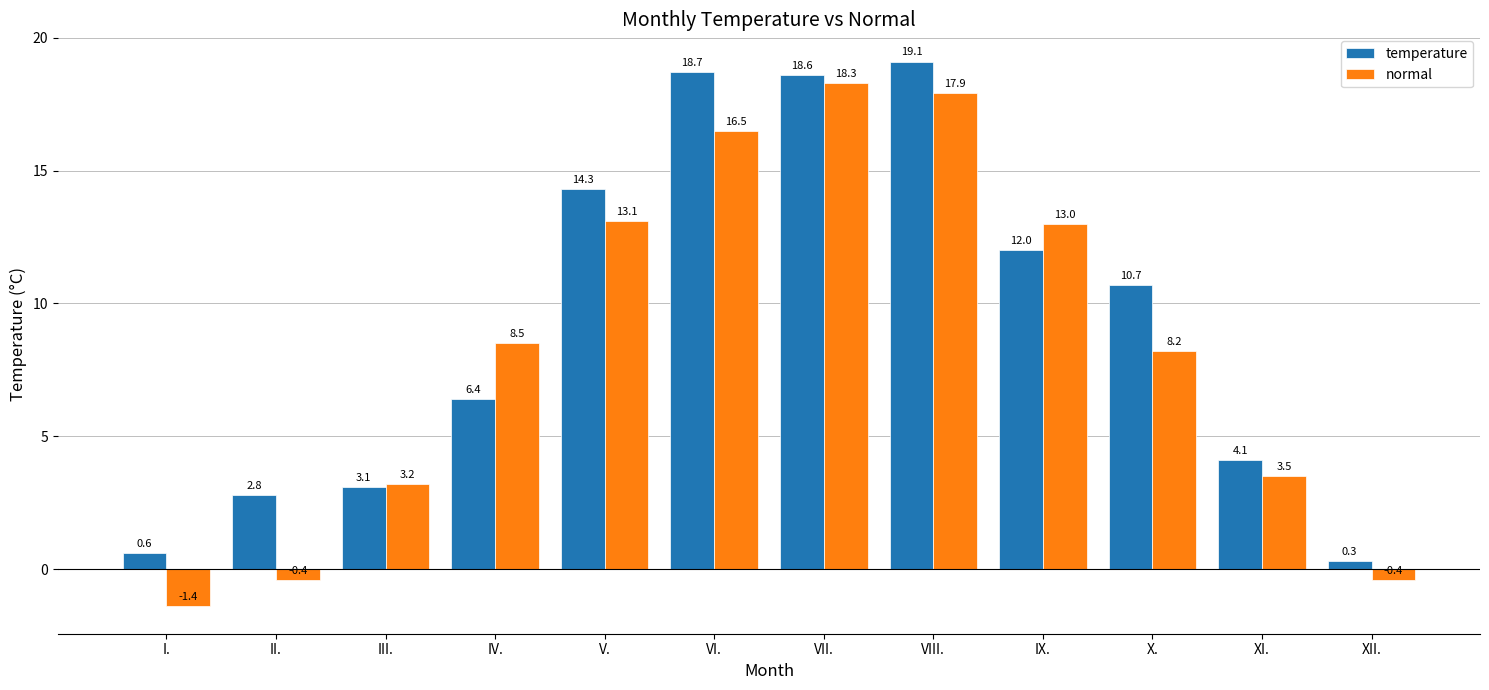

At how many categories does at least one series exceed 9?

6